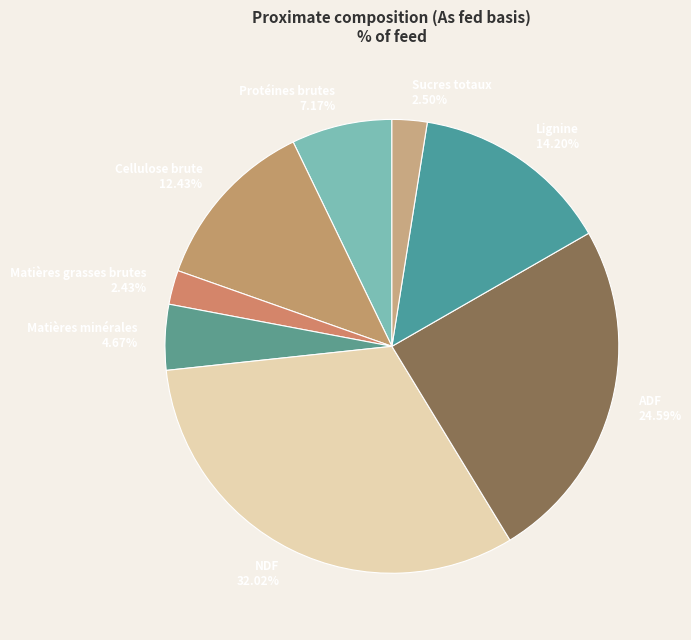

What portion of the pie excludes NDF?

68.0%